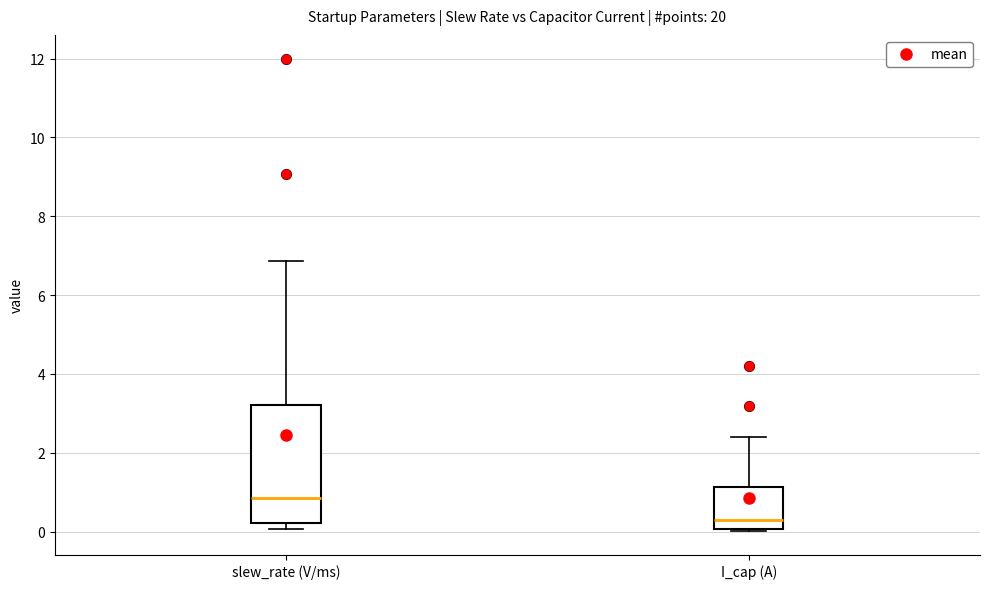

Which box is the tallest, from its lower edge to its upper edge?

slew_rate (V/ms)